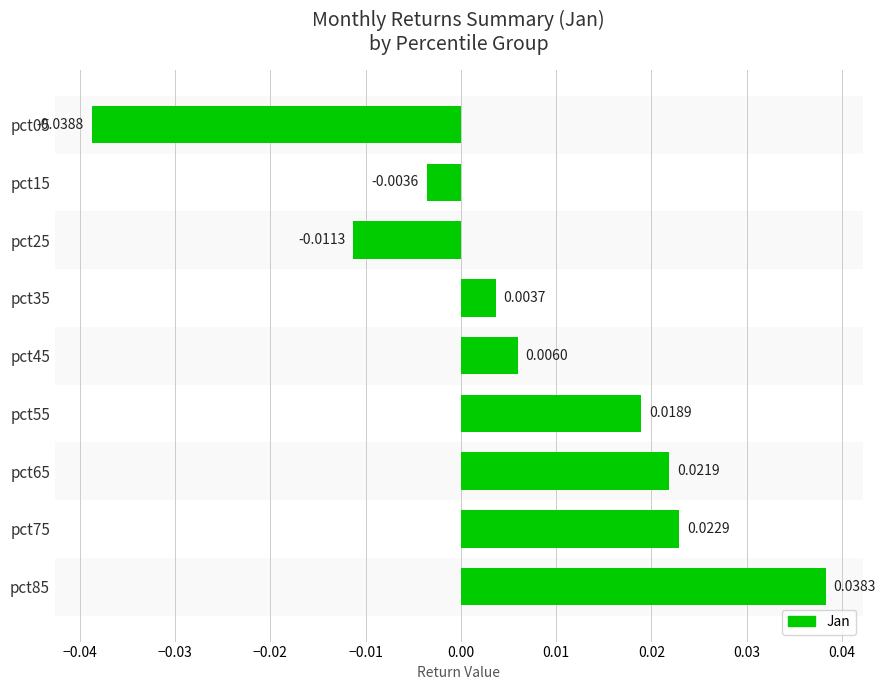

List the labels in order of value, largest first.

pct85, pct75, pct65, pct55, pct45, pct35, pct15, pct25, pct05